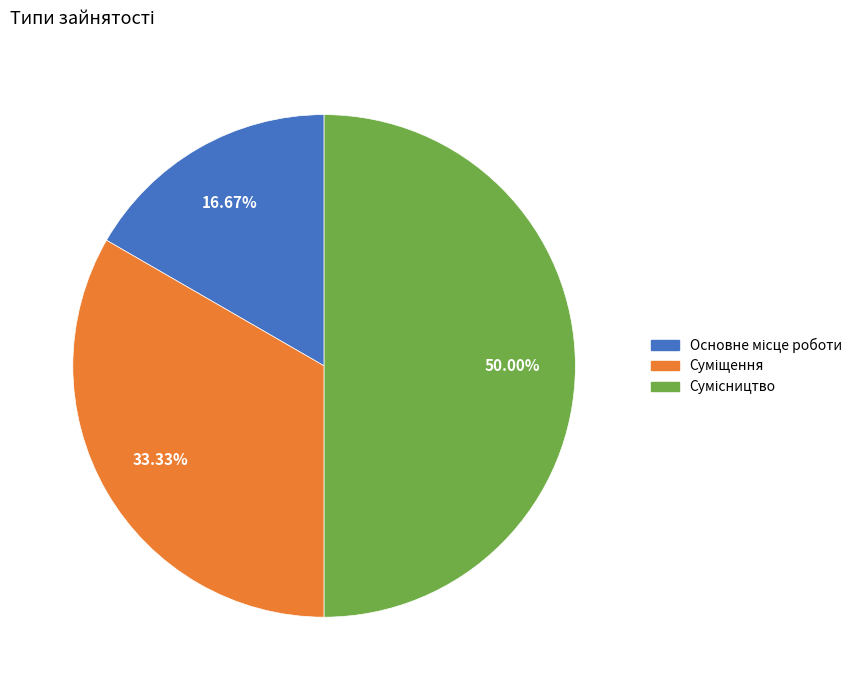

What is the change in value from Основне місце роботи to Сумісництво?

+2